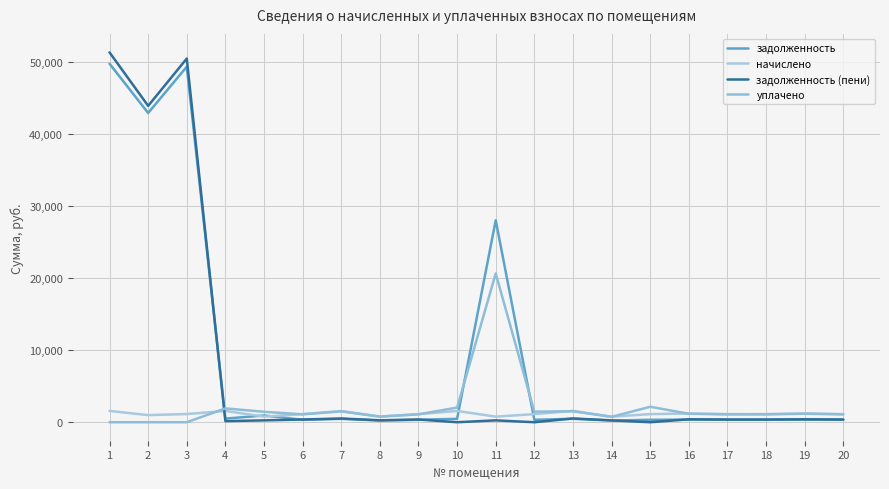

What is the total value across all series at 14?

2002.7